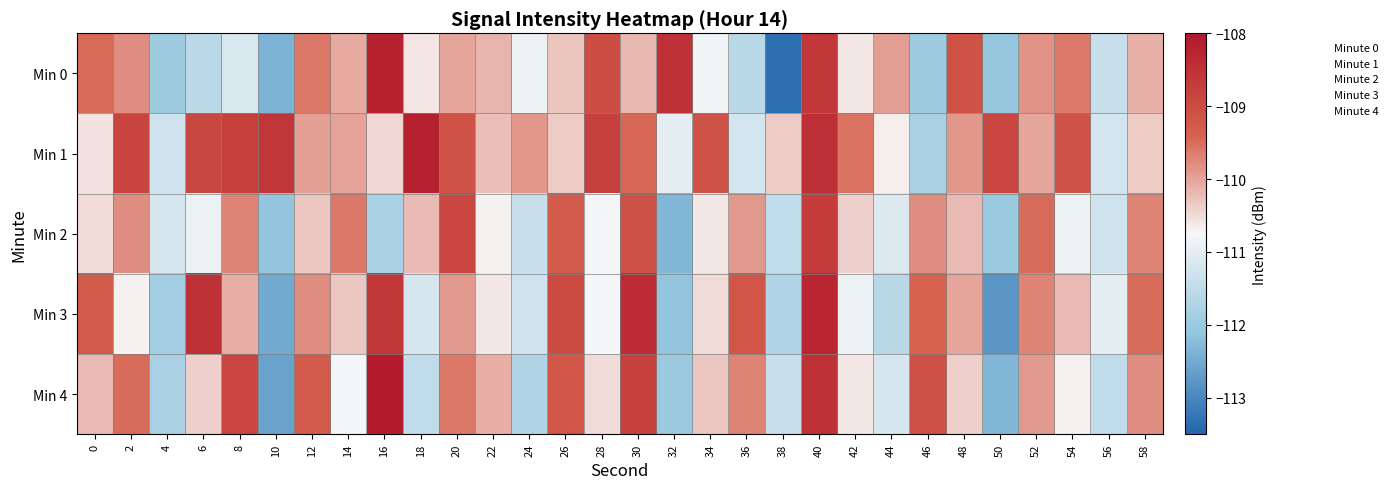

Reading left to right, transcribe all the data shown in this chart.

Min 0: 0=-109.5	2=-109.8	4=-111.9	6=-111.6	8=-111.1	10=-112.4	12=-109.6	14=-110.0	16=-108.2	18=-110.6	20=-110.0	22=-110.1	24=-110.9	26=-110.3	28=-109.0	30=-110.2	32=-108.5	34=-110.8	36=-111.6	38=-113.3	40=-108.6	42=-110.6	44=-109.9	46=-111.9	48=-109.1	50=-112.1	52=-109.8	54=-109.6	56=-111.4	58=-110.1
Min 1: 0=-110.6	2=-108.9	4=-111.3	6=-108.9	8=-108.8	10=-108.6	12=-110.0	14=-110.0	16=-110.5	18=-108.2	20=-109.1	22=-110.2	24=-109.9	26=-110.3	28=-108.8	30=-109.5	32=-111.0	34=-109.1	36=-111.2	38=-110.3	40=-108.5	42=-109.6	44=-110.7	46=-111.8	48=-109.9	50=-108.9	52=-110.0	54=-109.1	56=-111.2	58=-110.3
Min 2: 0=-110.5	2=-109.8	4=-111.2	6=-110.9	8=-109.7	10=-112.1	12=-110.3	14=-109.6	16=-111.8	18=-110.2	20=-108.9	22=-110.7	24=-111.4	26=-109.3	28=-110.8	30=-109.1	32=-112.3	34=-110.6	36=-109.9	38=-111.5	40=-108.7	42=-110.4	44=-111.1	46=-109.8	48=-110.2	50=-112.0	52=-109.5	54=-110.9	56=-111.3	58=-109.7
Min 3: 0=-109.3	2=-110.7	4=-111.9	6=-108.5	8=-110.1	10=-112.5	12=-109.8	14=-110.3	16=-108.6	18=-111.2	20=-109.9	22=-110.6	24=-111.3	26=-109.0	28=-110.8	30=-108.4	32=-112.1	34=-110.5	36=-109.2	38=-111.7	40=-108.3	42=-110.9	44=-111.6	46=-109.4	48=-110.0	50=-112.8	52=-109.7	54=-110.2	56=-111.0	58=-109.5
Min 4: 0=-110.2	2=-109.5	4=-111.8	6=-110.4	8=-108.9	10=-112.6	12=-109.3	14=-110.8	16=-108.1	18=-111.5	20=-109.6	22=-110.1	24=-111.7	26=-109.2	28=-110.5	30=-108.8	32=-112.0	34=-110.3	36=-109.7	38=-111.4	40=-108.5	42=-110.6	44=-111.2	46=-109.1	48=-110.4	50=-112.3	52=-109.9	54=-110.7	56=-111.5	58=-109.8